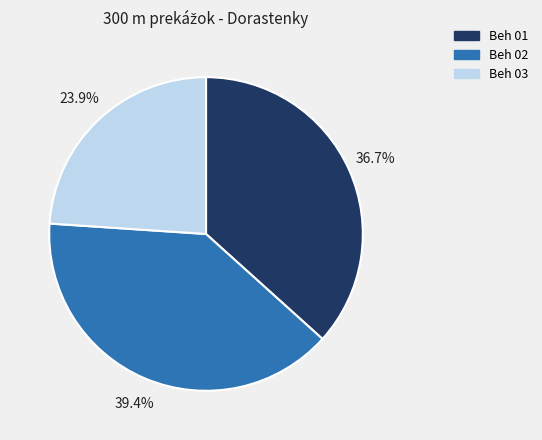

Is there a majority slice in this chart?

No